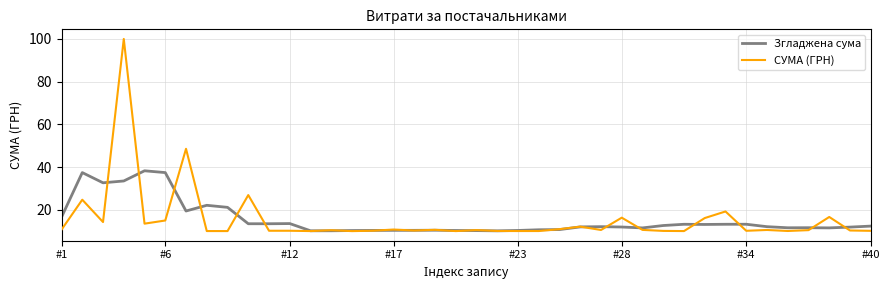

True or false: Згладжена сума has more than 0 interior local peaks.

True